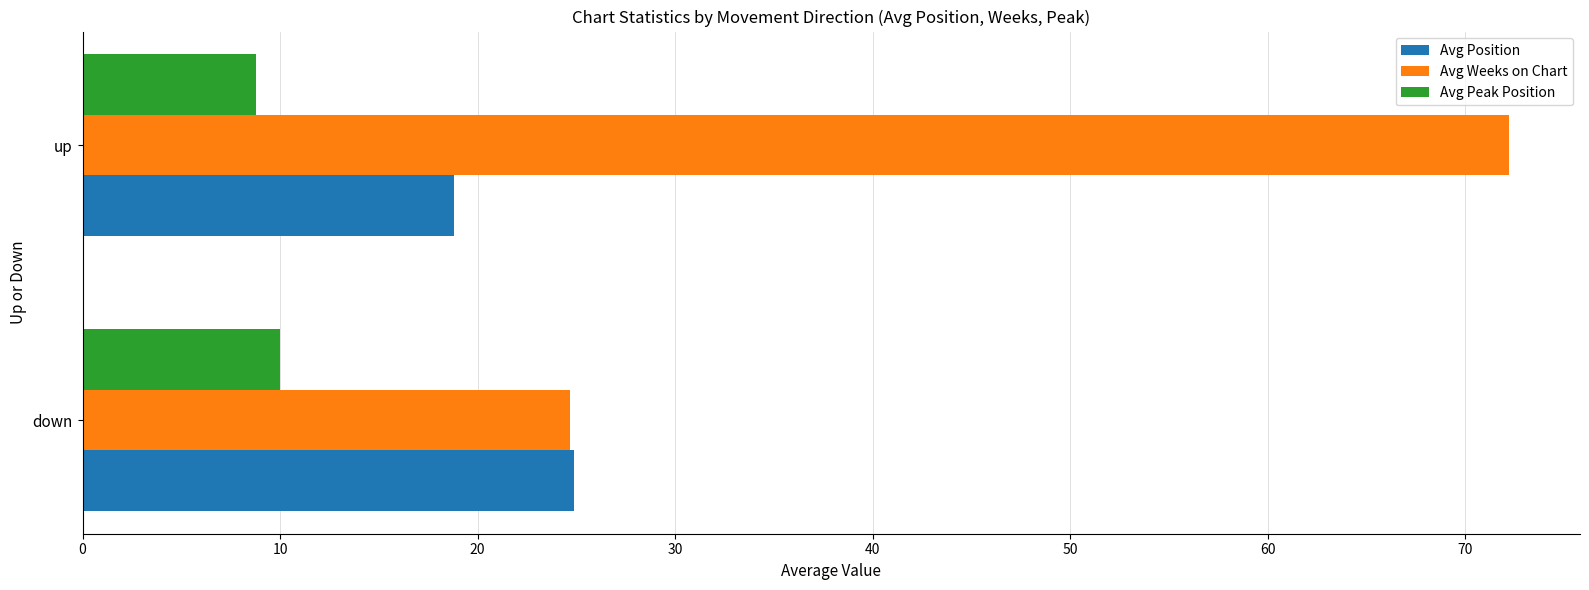

Rank the series by their average value, from lowest to highest.

Avg Peak Position, Avg Position, Avg Weeks on Chart